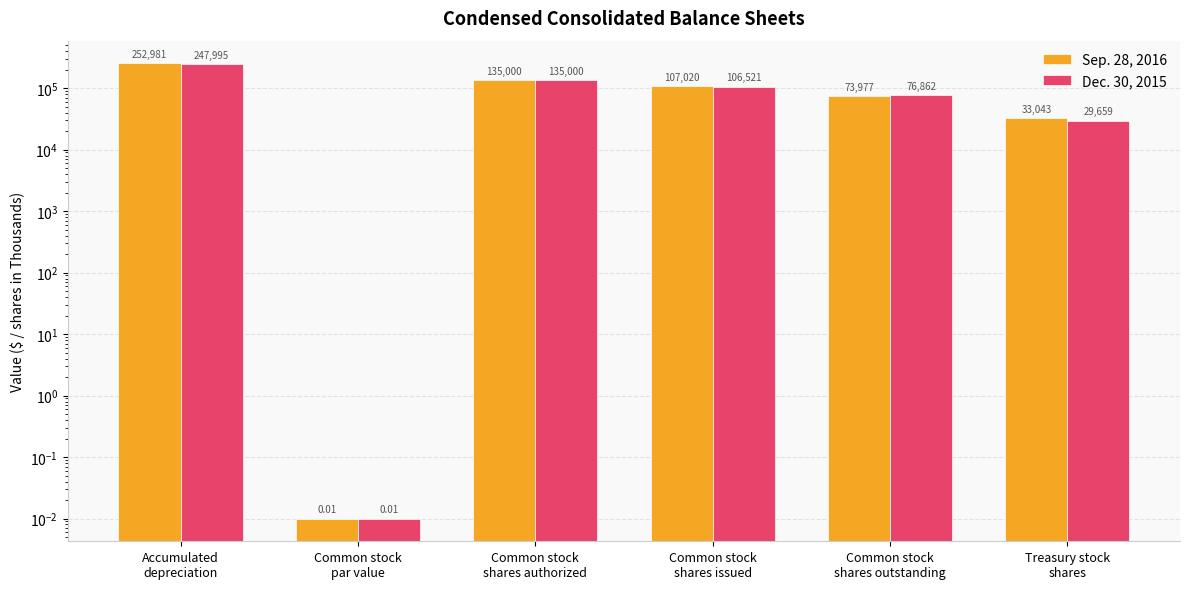

Which series has the largest total across all categories?

Sep. 28, 2016